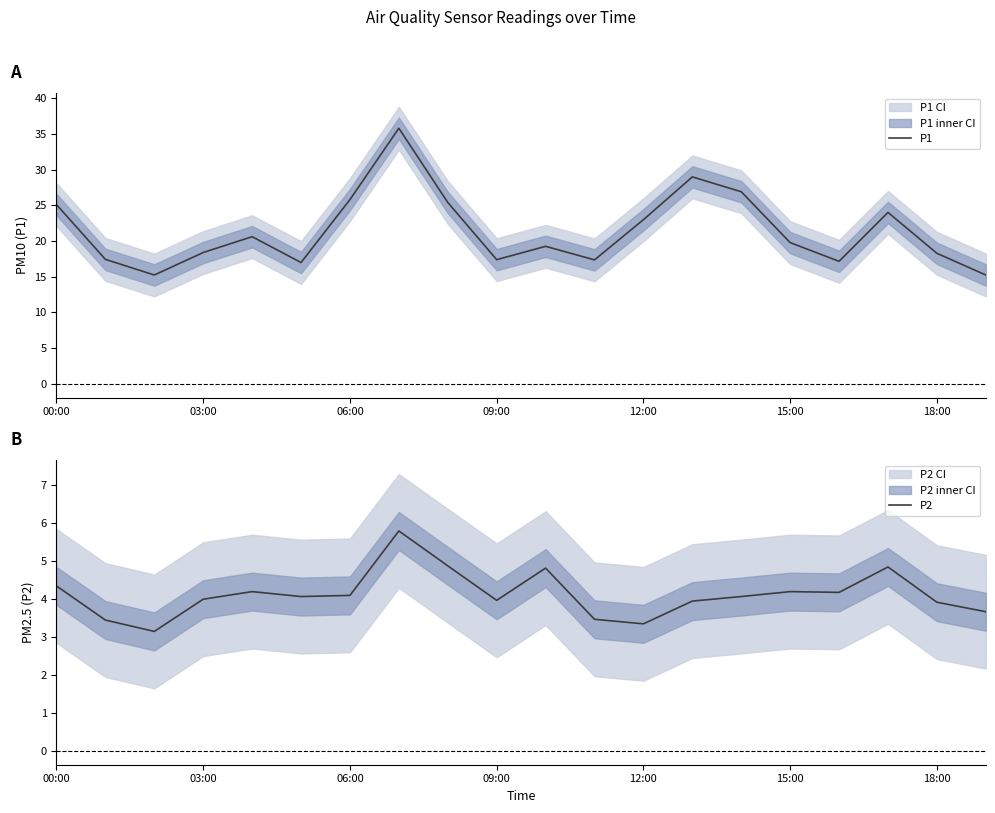

True or false: P2 and P1 intersect in this chart.

False